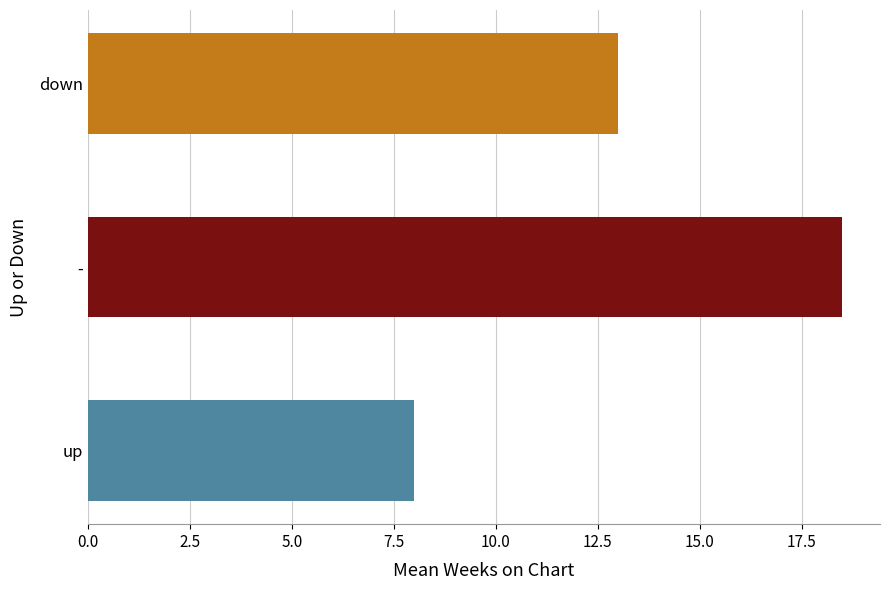

What value does the data have at -?

18.5